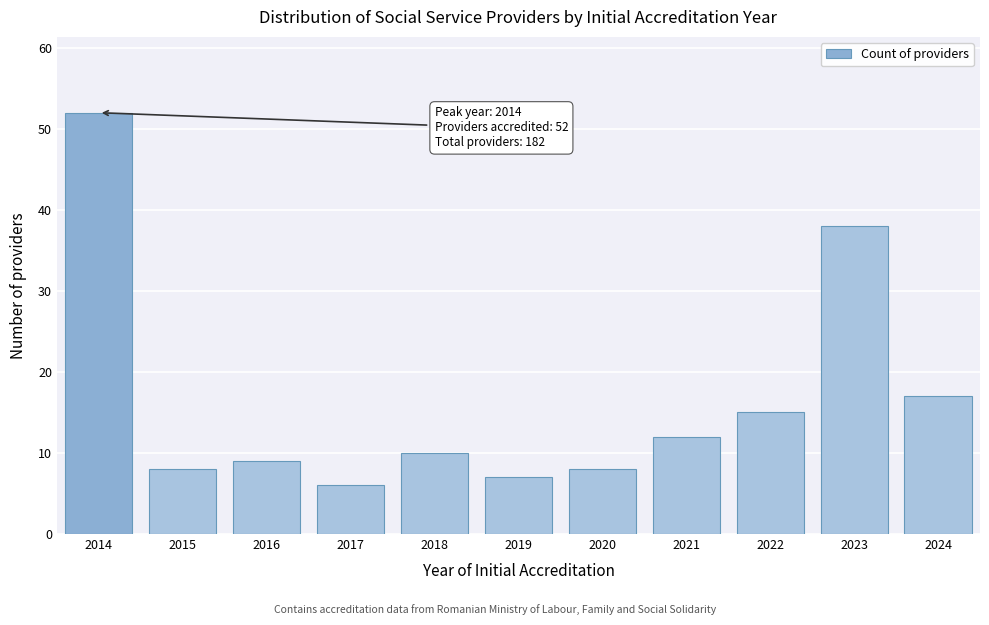

Reading left to right, list all the values displayed in this chart.

52	8	9	6	10	7	8	12	15	38	17